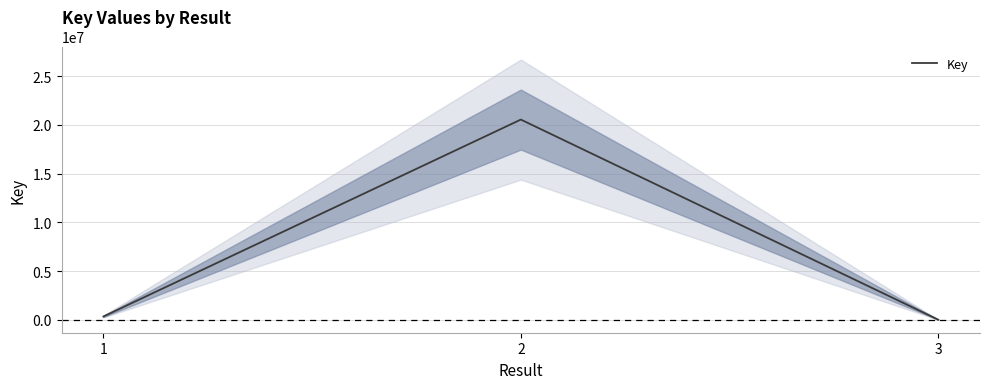

What is the difference between the maximum and minimum values?

20531690